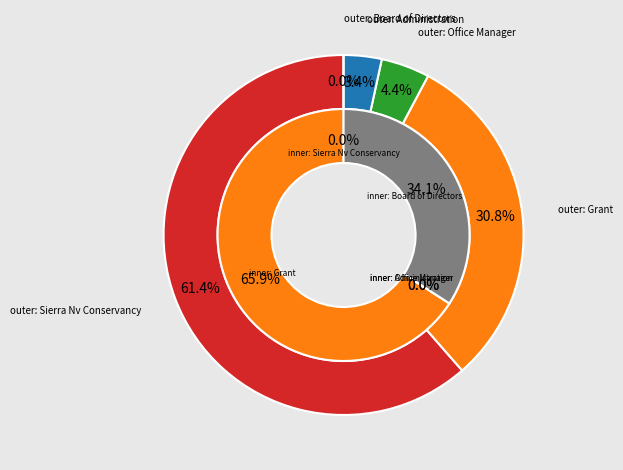

True or false: Administration accounts for 1% of the total.

False